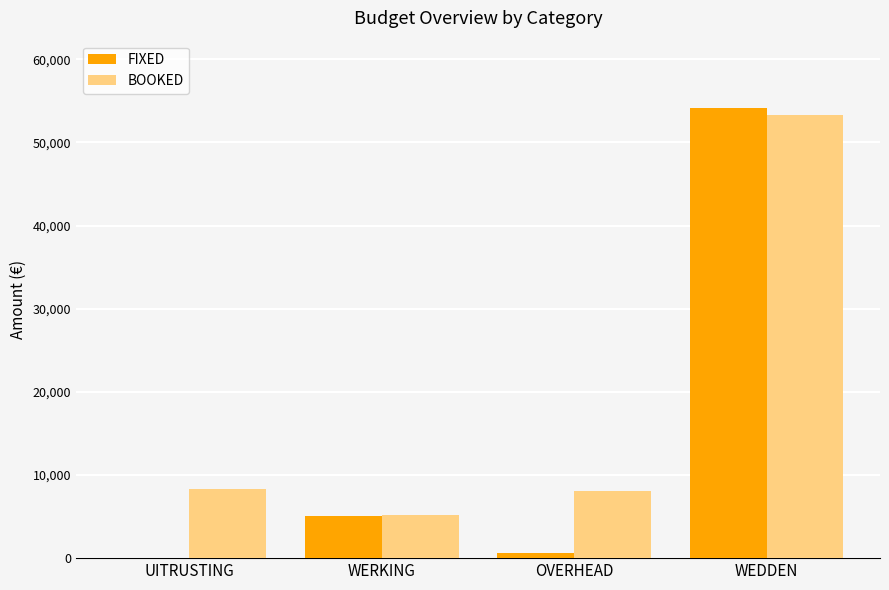

What is the sum of all FIXED values?

59769.4